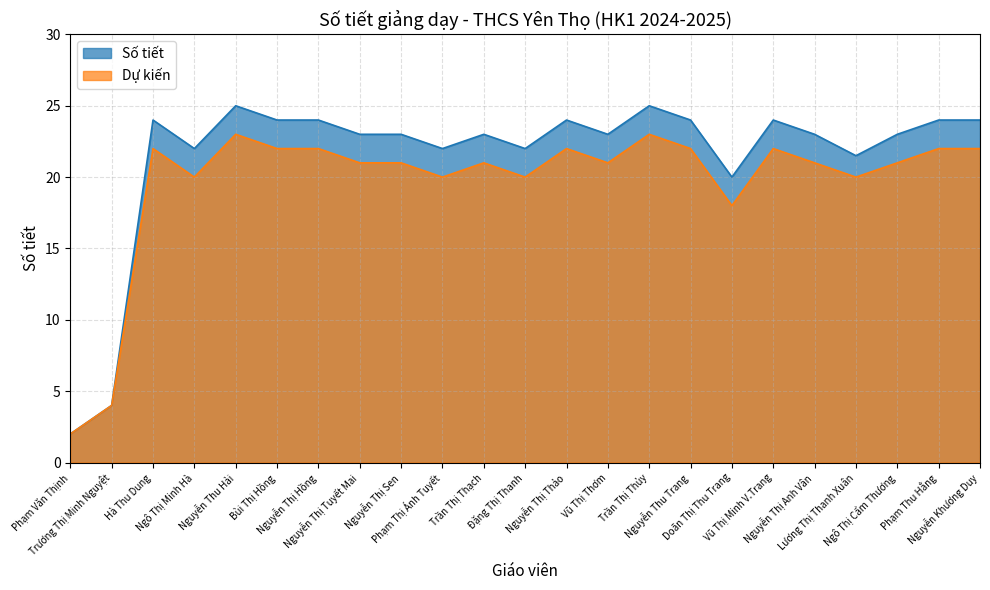

What is the value of the Số tiết point at the 19th from the left?

23.0